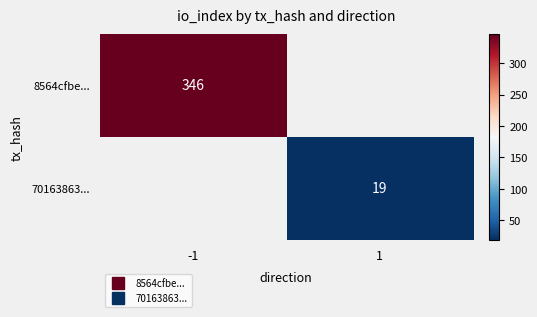

Which category has the lowest value in the 8564cfbe... series?

-1